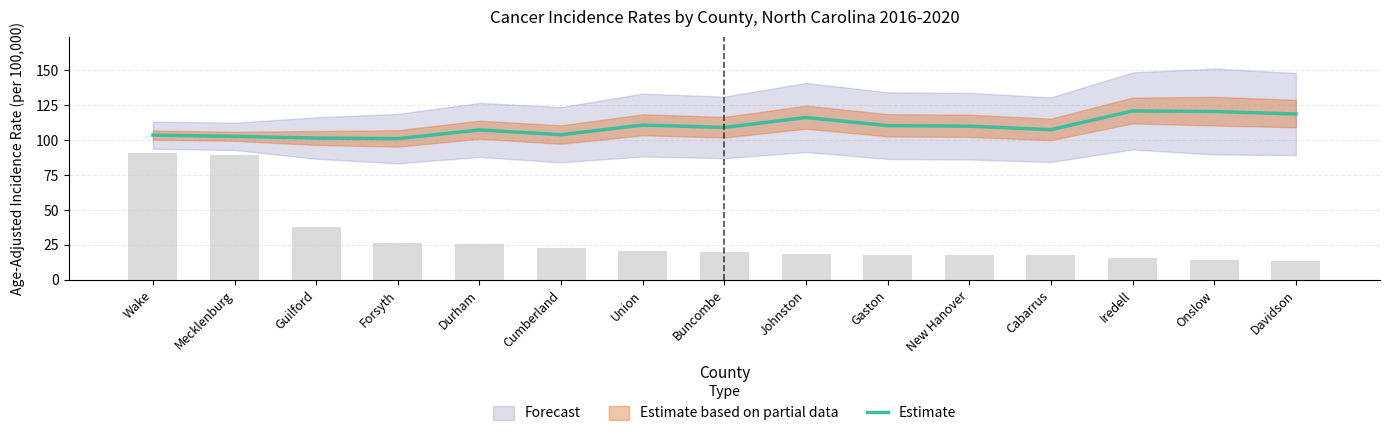

The value at Wake is 154.0. True or false?

False